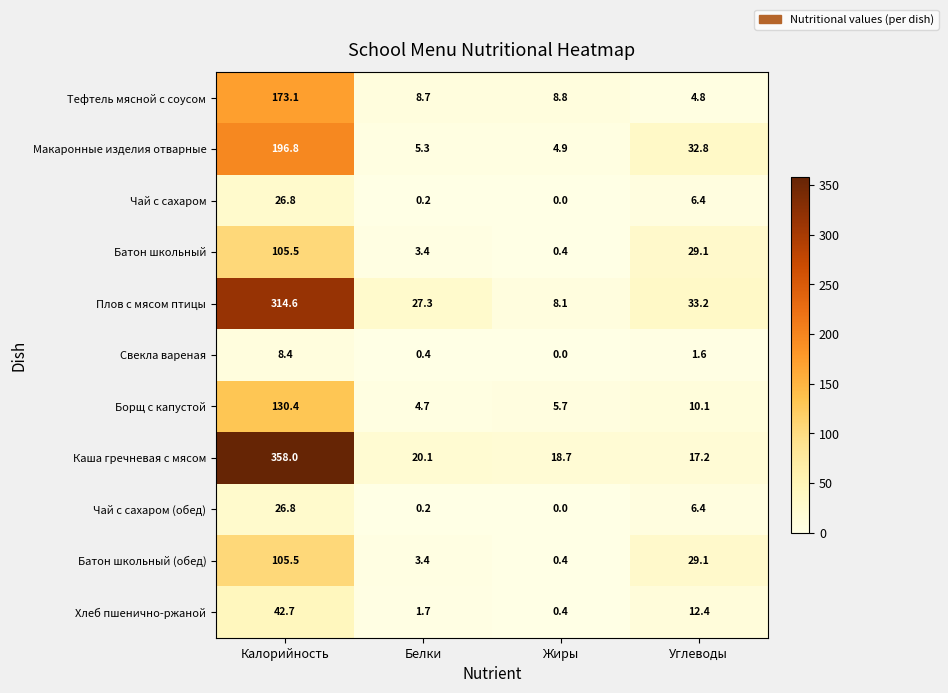

How many data points does each series have?

4